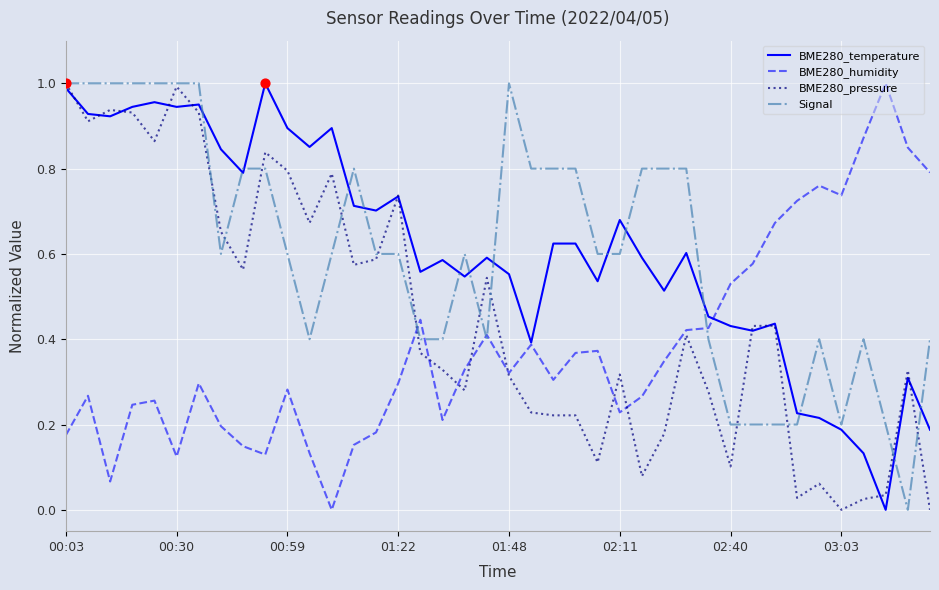

What are all the series names shown in the legend?

BME280_temperature, BME280_humidity, BME280_pressure, Signal